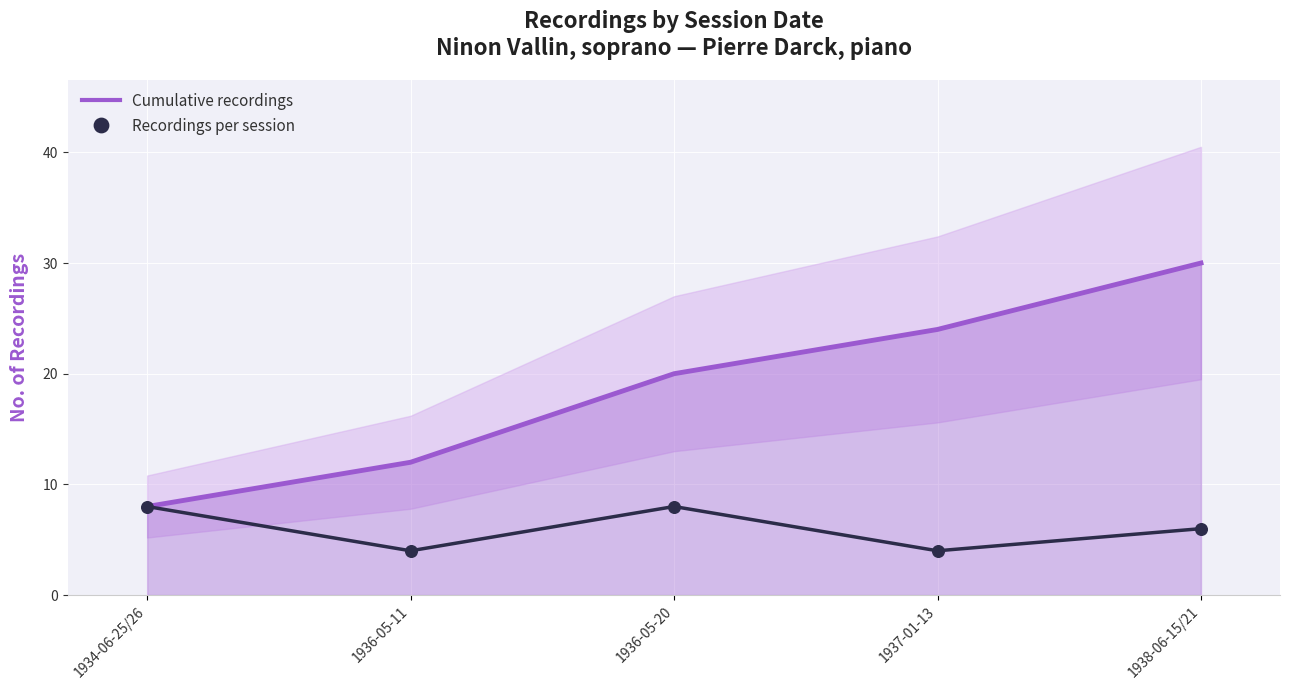

Is the value of Recordings per session at 1936-05-11 greater than the value of Cumulative recordings at 1936-05-11?

No